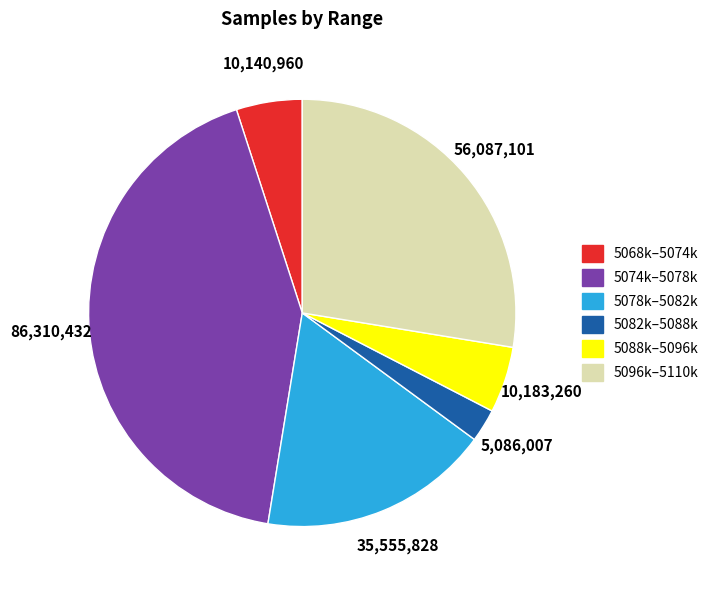

What is the smallest slice in the pie chart?

5082k–5088k